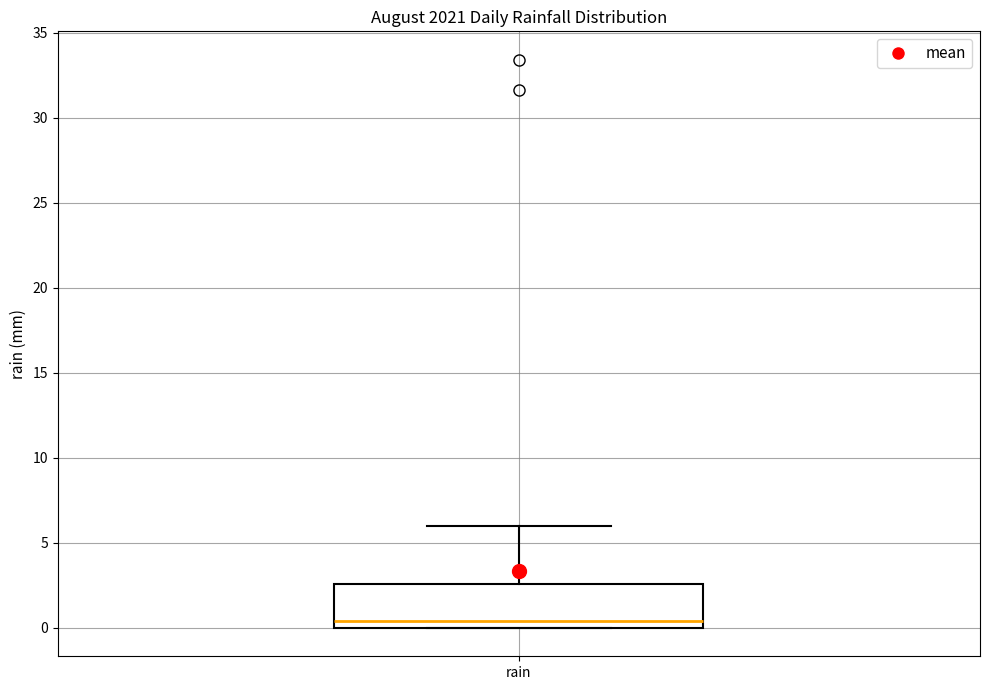

Read this box plot against the y-axis: the position of the median line, the range covered by the box, and the ends of both whiskers. The values are not printed on the chart, so give them approximately, as read against the axis.

median 0.5, box 0.0 to 2.5, whiskers 0.0 to 6.0